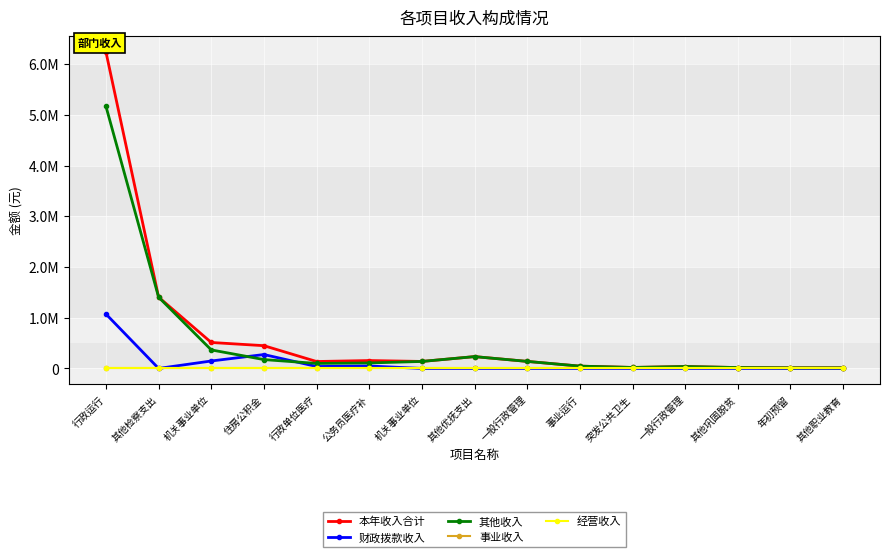

Reading left to right, transcribe all the data shown in this chart.

本年收入合计: 行政运行=6237983.5	其他检察支出=1404489.0	机关事业单位=511605.8	住房公积金=448328.6	行政单位医疗=136291.9	公务员医疗补=155345.0	机关事业单位=137706.3	其他优抚支出=233110.3	一般行政管理=138597.5	事业运行=45374.0	突发公共卫生=19429.0	一般行政管理=37400.0	其他巩固脱贫=17500.0	年初预留=12000.0	其他职业教育=11750.0
财政拨款收入: 行政运行=1071946.6	其他检察支出=0.0	机关事业单位=146754.0	住房公积金=273851.6	行政单位医疗=37737.8	公务员医疗补=47637.4	机关事业单位=0.0	其他优抚支出=0.0	一般行政管理=0.0	事业运行=0.0	突发公共卫生=0.0	一般行政管理=0.0	其他巩固脱贫=0.0	年初预留=0.0	其他职业教育=0.0
其他收入: 行政运行=5166036.9	其他检察支出=1404489.0	机关事业单位=364851.8	住房公积金=174477.0	行政单位医疗=98554.1	公务员医疗补=107707.6	机关事业单位=137706.3	其他优抚支出=233110.3	一般行政管理=138597.5	事业运行=45374.0	突发公共卫生=19429.0	一般行政管理=37400.0	其他巩固脱贫=17500.0	年初预留=12000.0	其他职业教育=11750.0
事业收入: 行政运行=0.0	其他检察支出=0.0	机关事业单位=0.0	住房公积金=0.0	行政单位医疗=0.0	公务员医疗补=0.0	机关事业单位=0.0	其他优抚支出=0.0	一般行政管理=0.0	事业运行=0.0	突发公共卫生=0.0	一般行政管理=0.0	其他巩固脱贫=0.0	年初预留=0.0	其他职业教育=0.0
经营收入: 行政运行=0.0	其他检察支出=0.0	机关事业单位=0.0	住房公积金=0.0	行政单位医疗=0.0	公务员医疗补=0.0	机关事业单位=0.0	其他优抚支出=0.0	一般行政管理=0.0	事业运行=0.0	突发公共卫生=0.0	一般行政管理=0.0	其他巩固脱贫=0.0	年初预留=0.0	其他职业教育=0.0